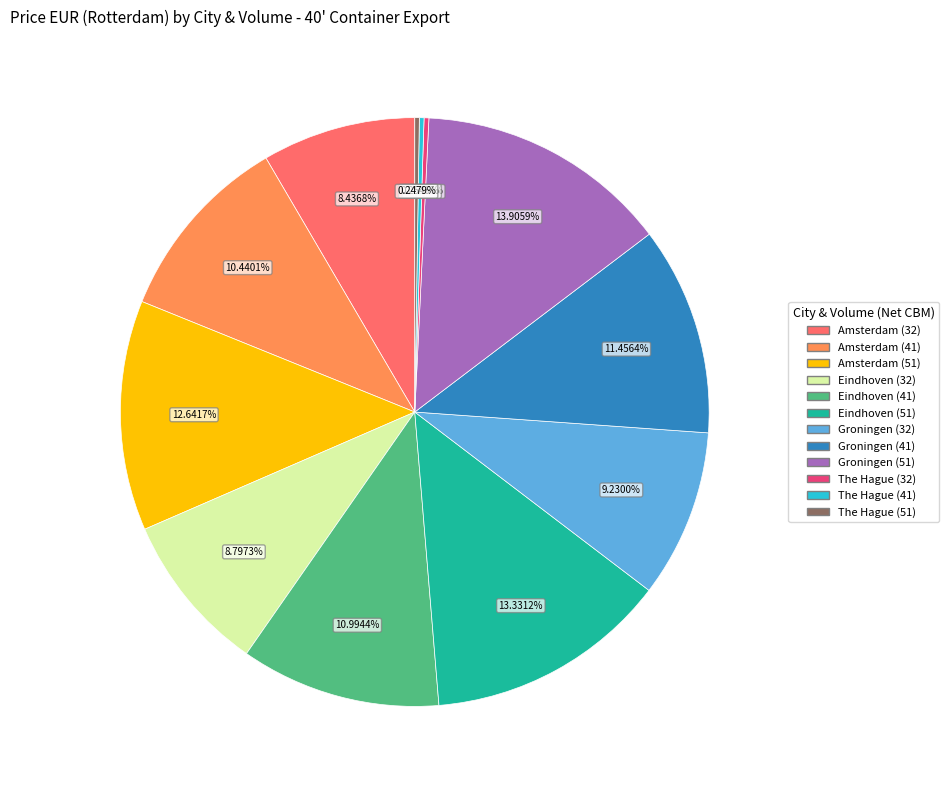

Is it true that Amsterdam (41) is 10% of the pie?

True